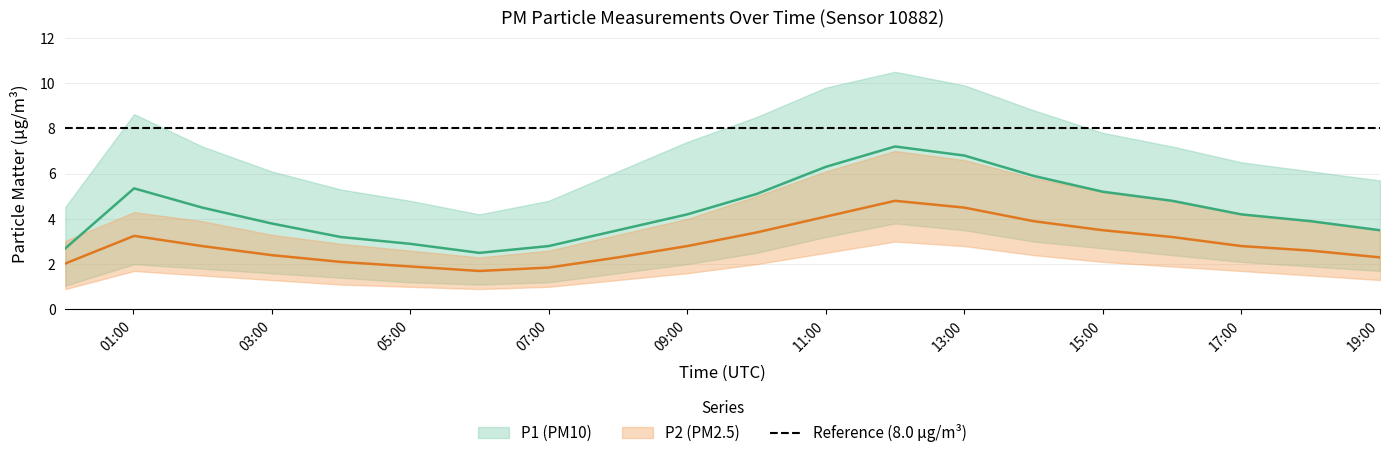

How many interior local peaks does the P1 series have?

2